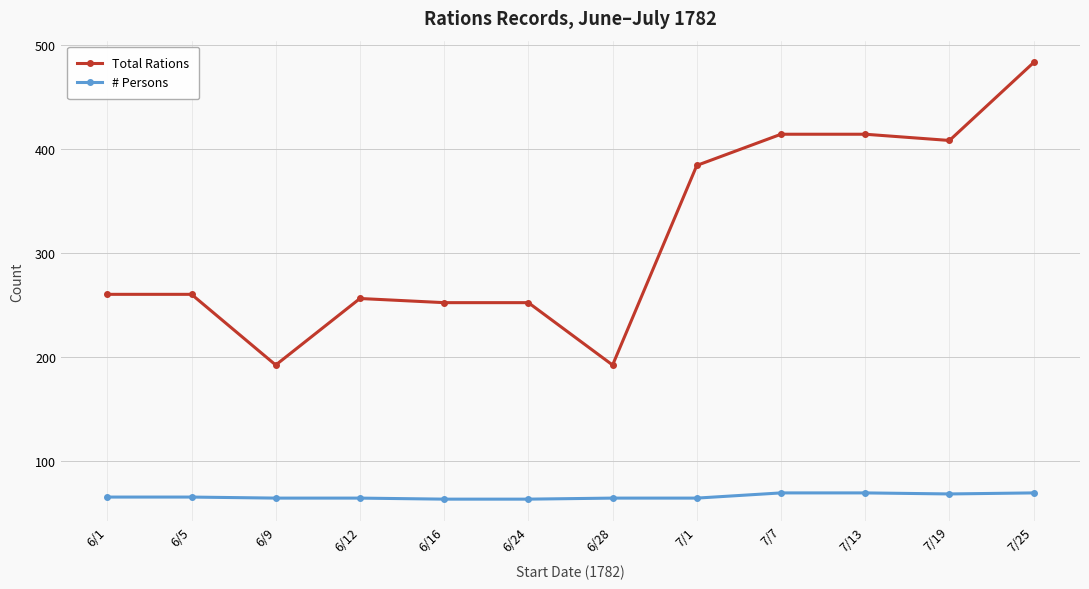

What is the difference between the maximum and minimum values in the Total Rations series?

291